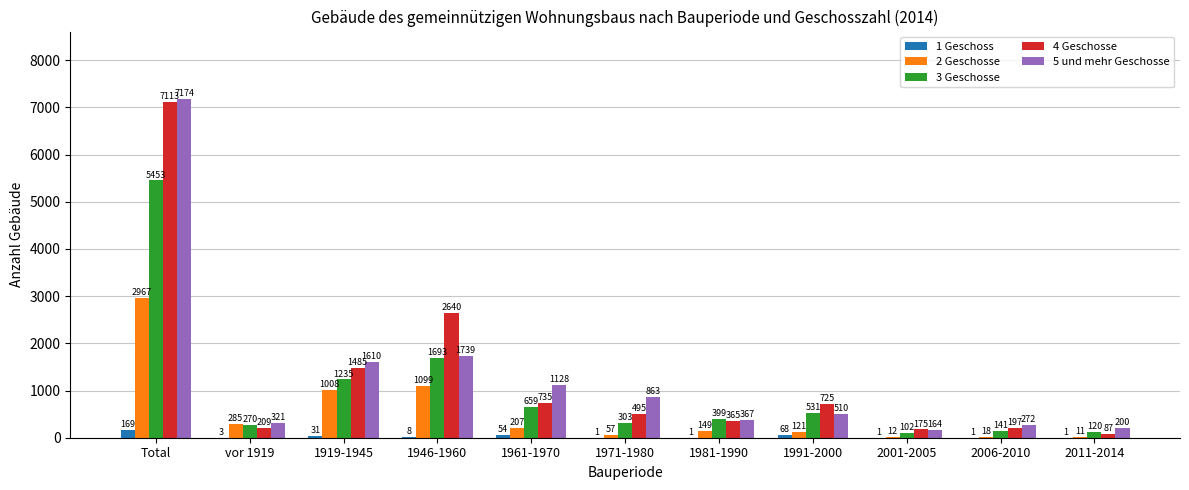

What is the sum of all 2 Geschosse values?

5934